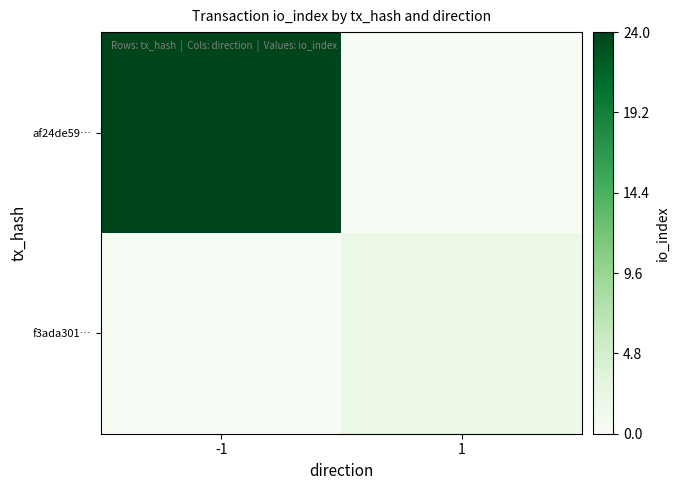

At -1, list the series in order from largest to smallest.

af24de59…, f3ada301…